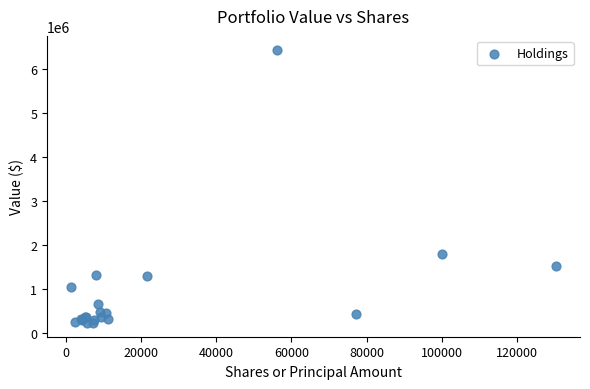

What Y value in the scatter plot is closest to 3341000?

1809000